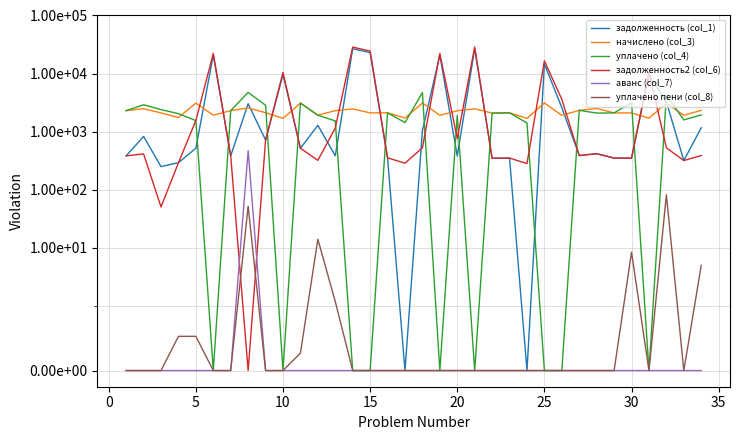

What is the average value of the задолженность2 (col_6) series?

5256.9